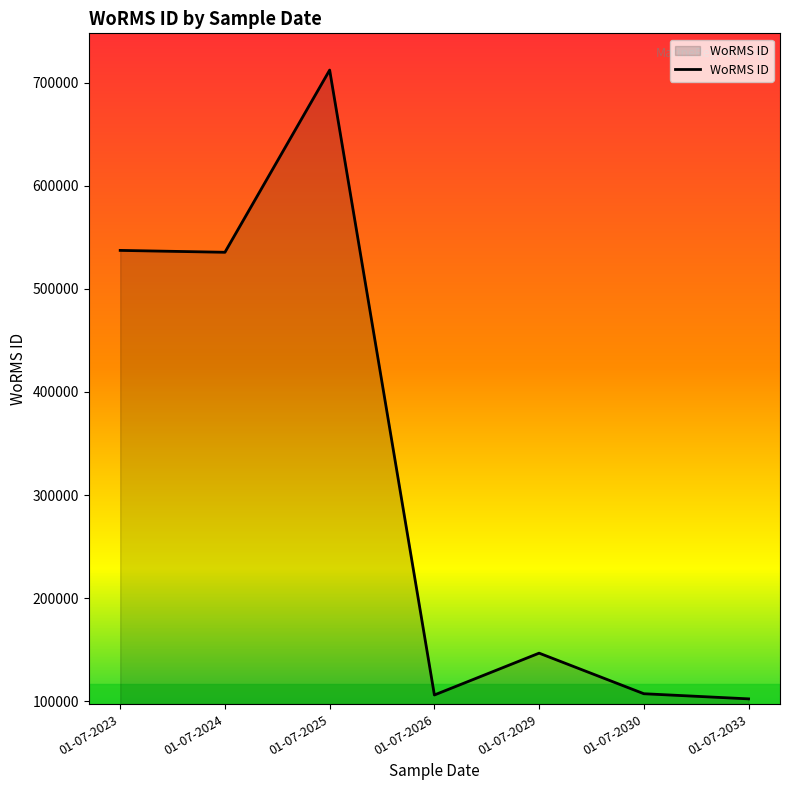

What is the difference between the second highest and minimum values?

434865